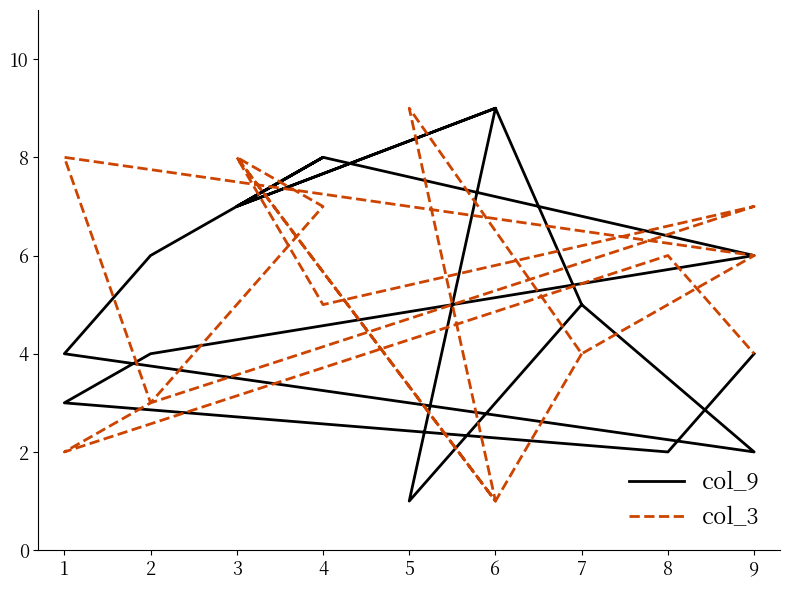

Rank the series at 2 from lowest to highest value.

col_3, col_9